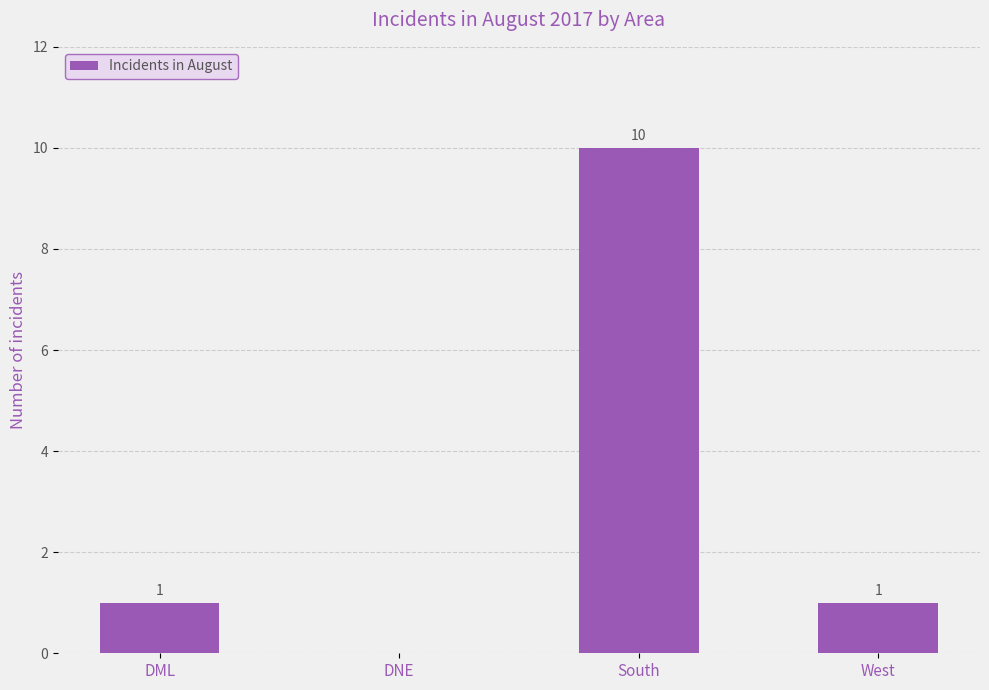

How many values are between 1 and 10?

3